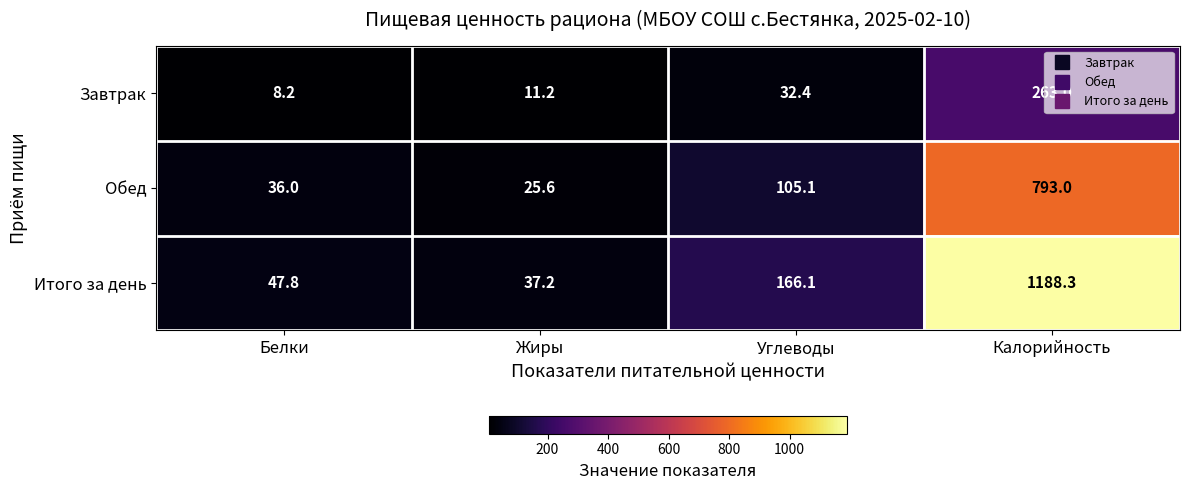

Which label corresponds to the largest value in the chart?

Калорийность